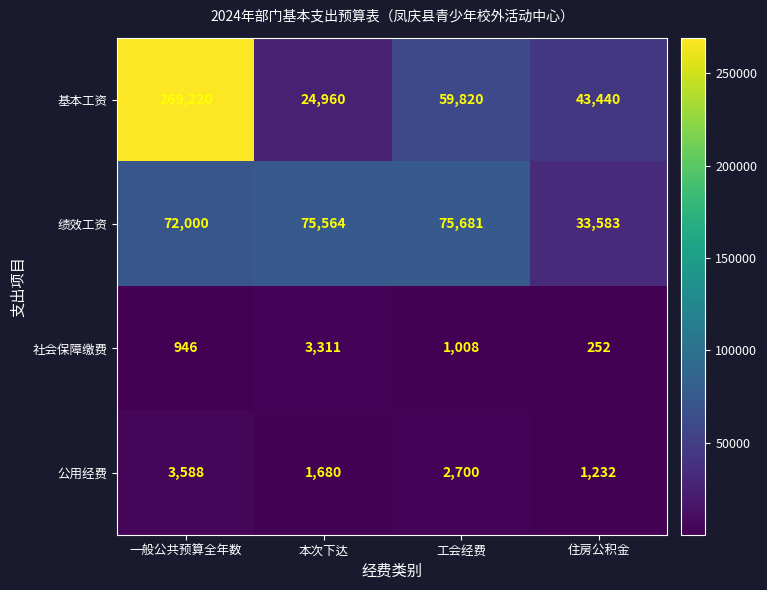

Rank the series at 工会经费 from highest to lowest value.

绩效工资, 基本工资, 公用经费, 社会保障缴费